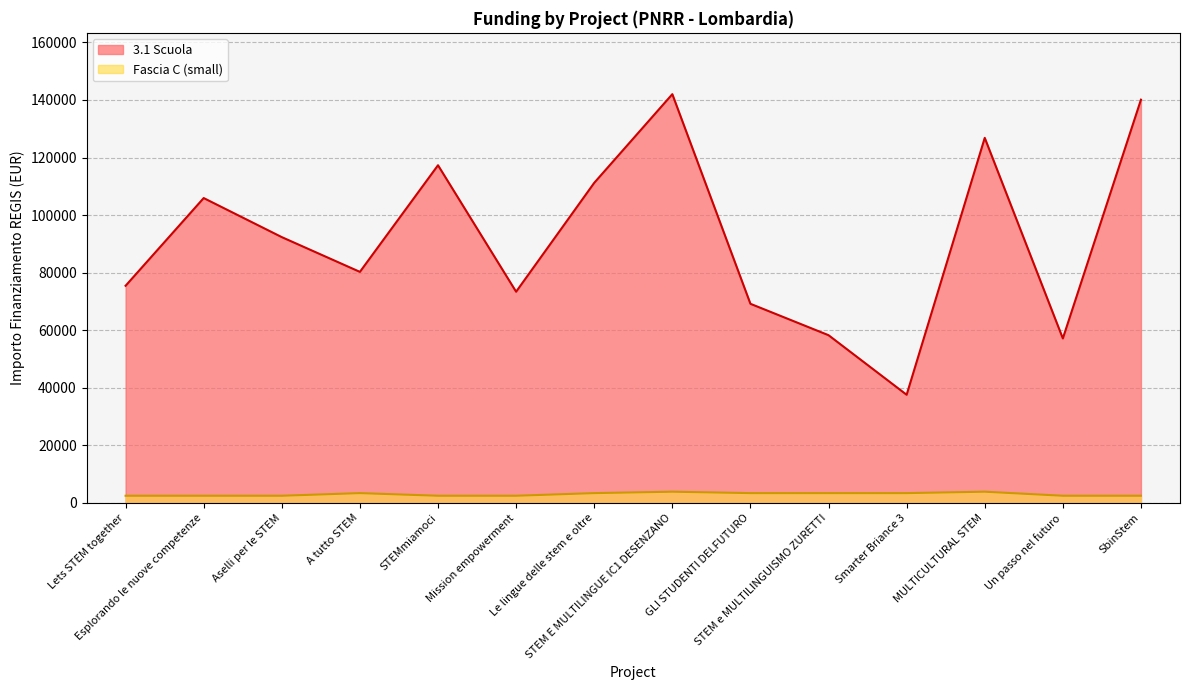

What is the total value across all series at SbinStem?

142585.5